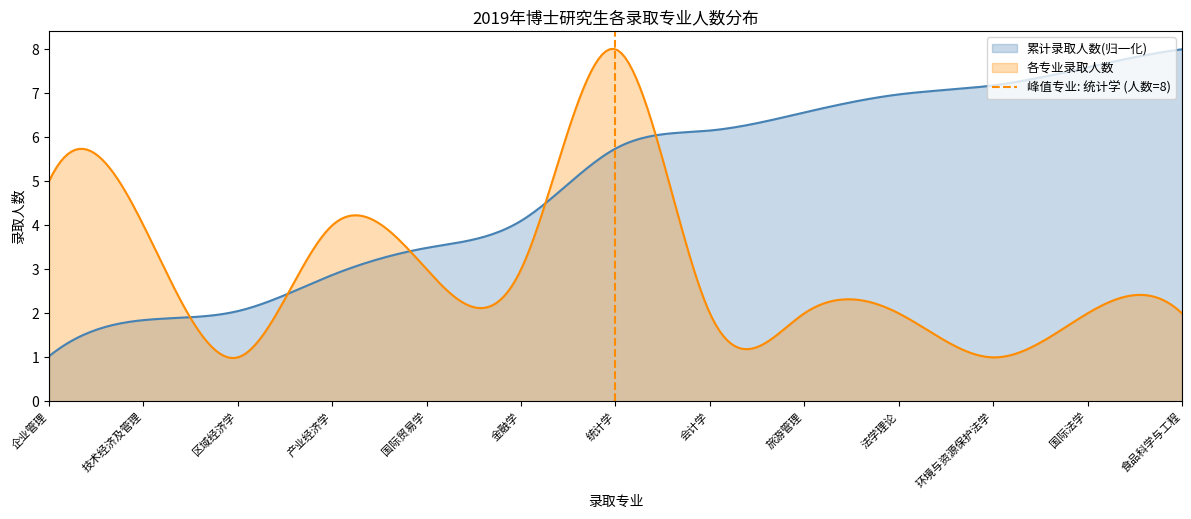

What is the lowest value of the 各专业录取人数 series?

1.0